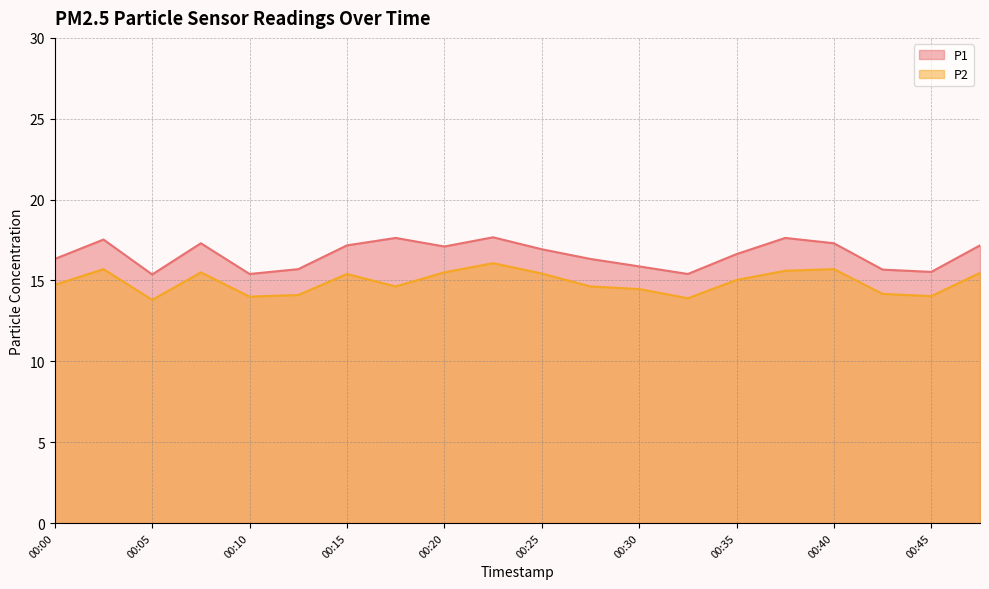

Reading right to left, what are all the values shown in this chart?

P1: 00:47=17.2	00:45=15.5	00:42=15.7	00:40=17.3	00:37=17.6	00:35=16.6	00:32=15.4	00:30=15.9	00:27=16.3	00:25=16.9	00:22=17.7	00:20=17.1	00:17=17.6	00:15=17.2	00:13=15.7	00:10=15.4	00:08=17.3	00:05=15.4	00:03=17.5	00:00=16.3
P2: 00:47=15.5	00:45=14.0	00:42=14.2	00:40=15.7	00:37=15.6	00:35=15.0	00:32=13.9	00:30=14.5	00:27=14.6	00:25=15.4	00:22=16.1	00:20=15.5	00:17=14.6	00:15=15.4	00:13=14.1	00:10=14.0	00:08=15.5	00:05=13.8	00:03=15.7	00:00=14.7